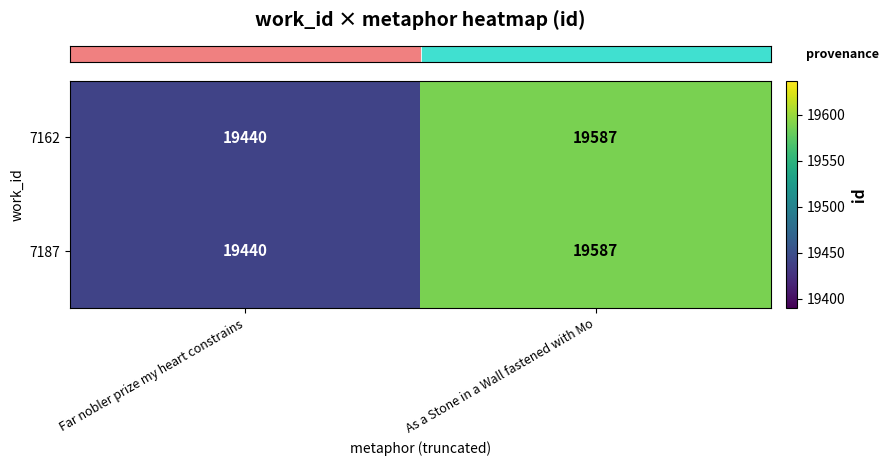

Reading left to right, transcribe all the data shown in this chart.

7162: Far nobler prize my heart constrains=19440	As a Stone in a Wall fastened with Mo=19587
7187: Far nobler prize my heart constrains=19440	As a Stone in a Wall fastened with Mo=19587